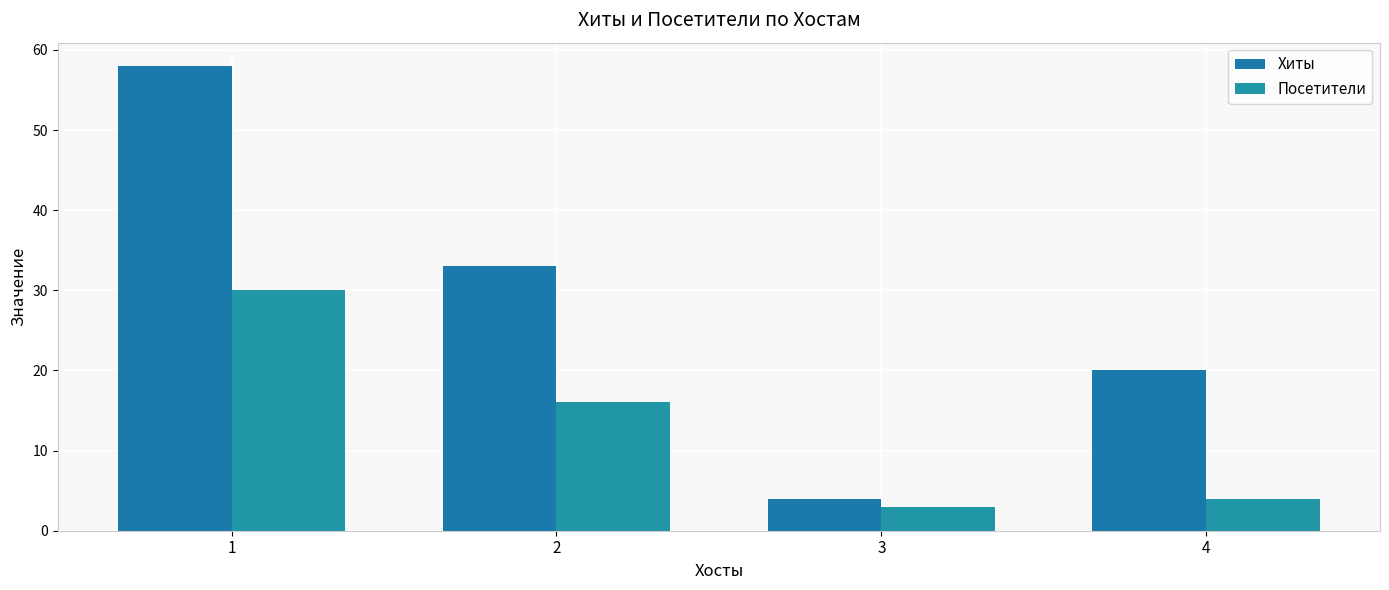

How many series are shown in this chart?

2